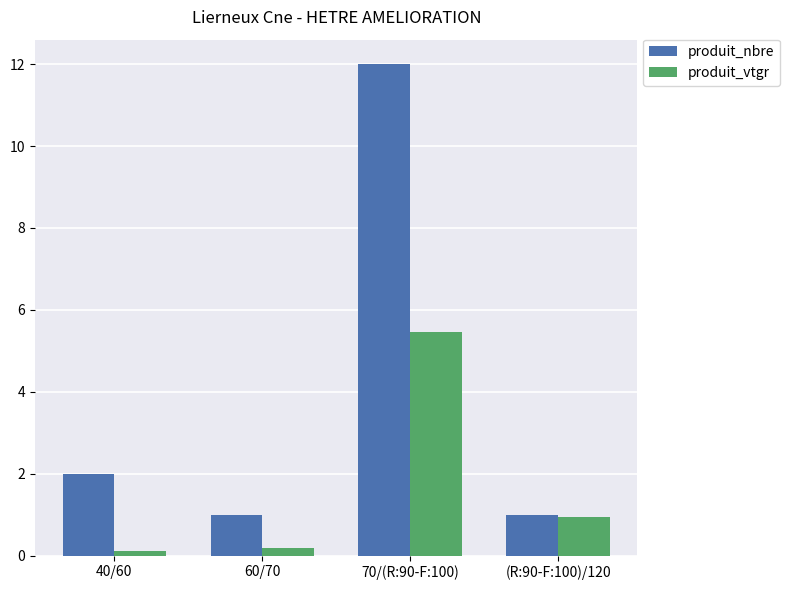

Reading left to right, extract all data points from this chart.

produit_nbre: 2.0	1.0	12.0	1.0
produit_vtgr: 0.1	0.2	5.5	1.0